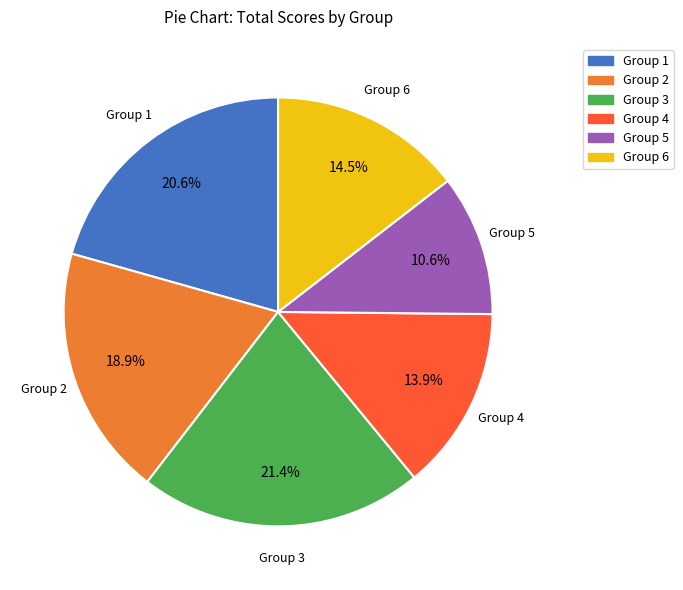

Count the number of slices in the pie.

6